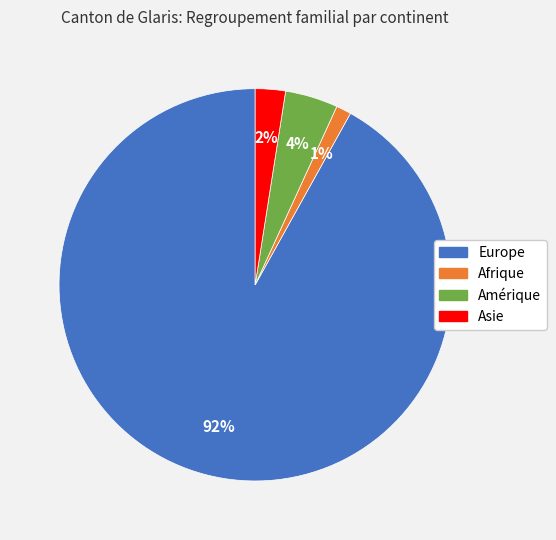

Do Amérique and Afrique together represent more than half of the pie?

No